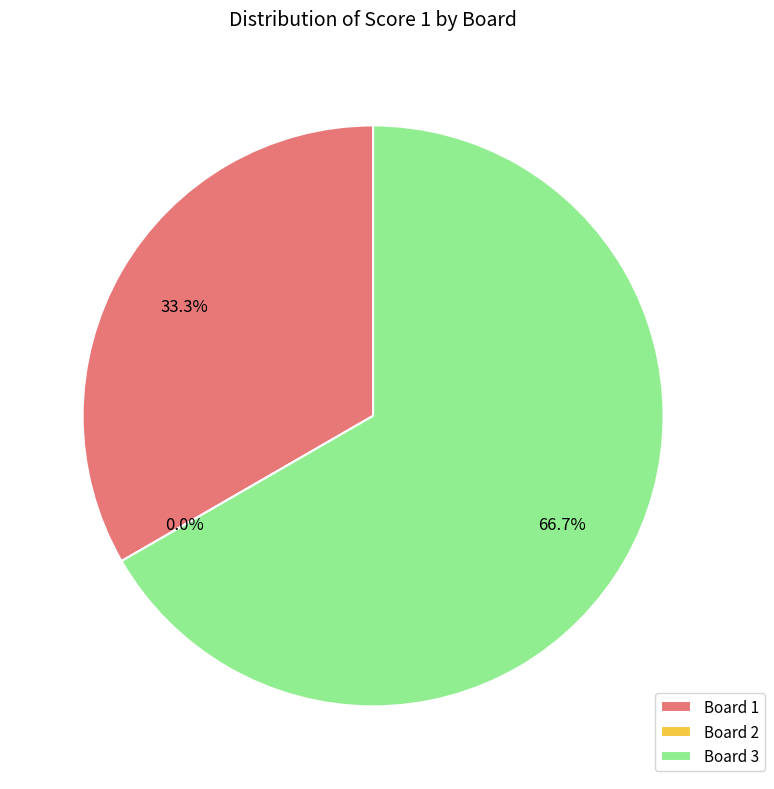

Rank the categories by value from lowest to highest.

Board 2, Board 1, Board 3